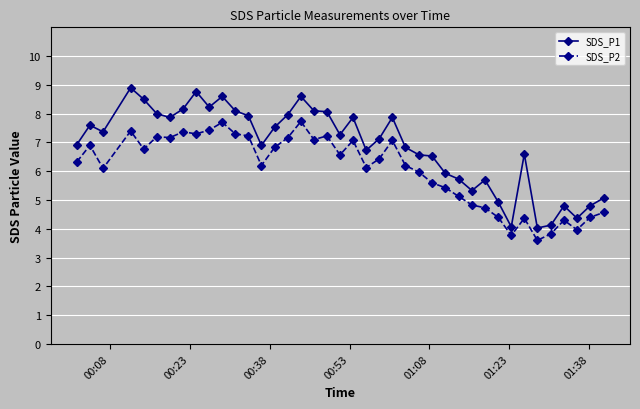

List the series in order of their overall mean, lowest first.

SDS_P2, SDS_P1